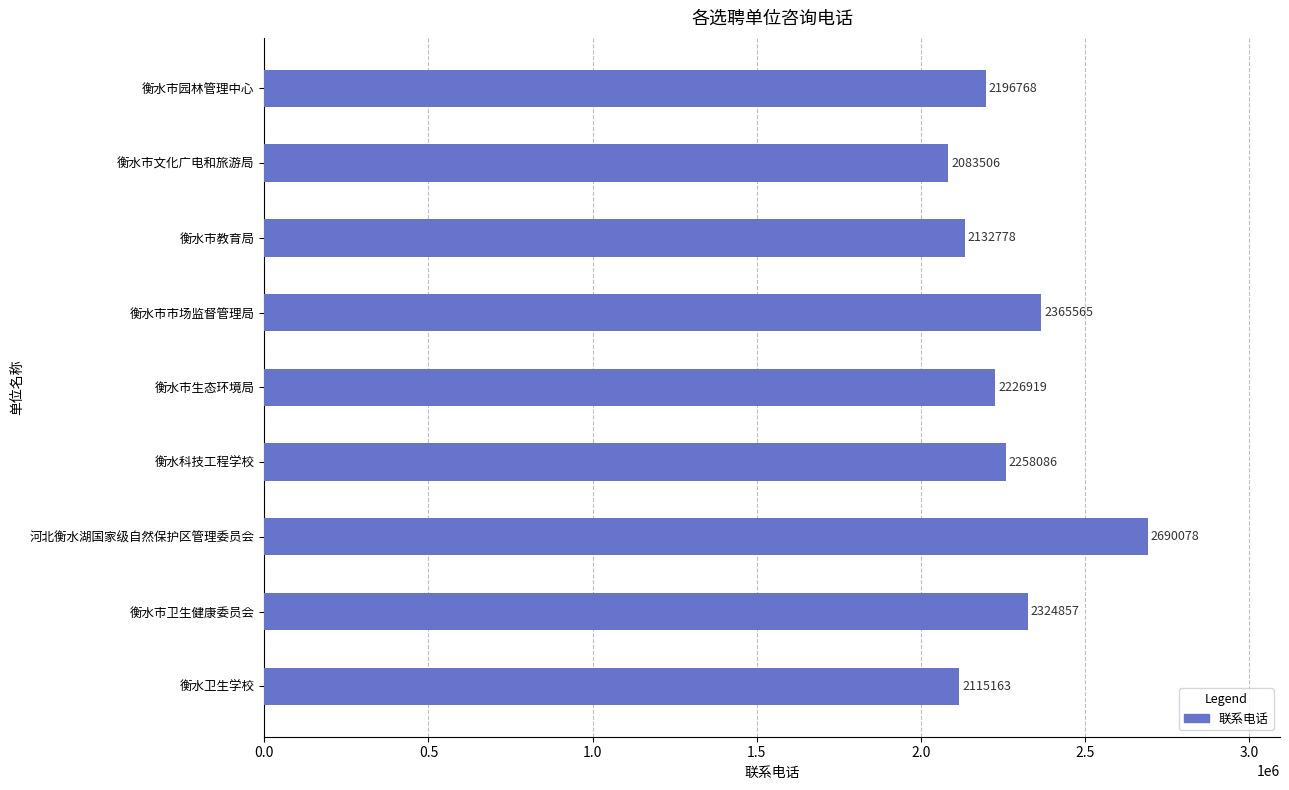

Reading top to bottom, extract all data points from this chart.

2196768	2083506	2132778	2365565	2226919	2258086	2690078	2324857	2115163